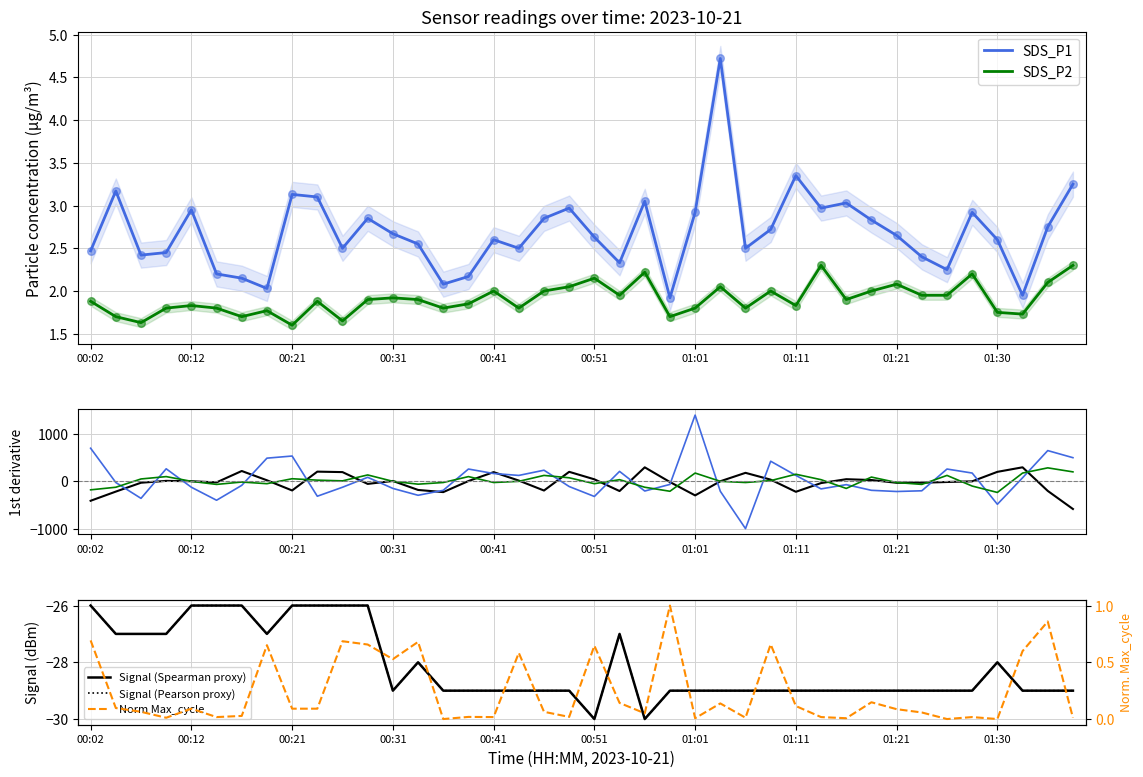

The value of SDS_P2 at 01:11 is 1.0. True or false?

False